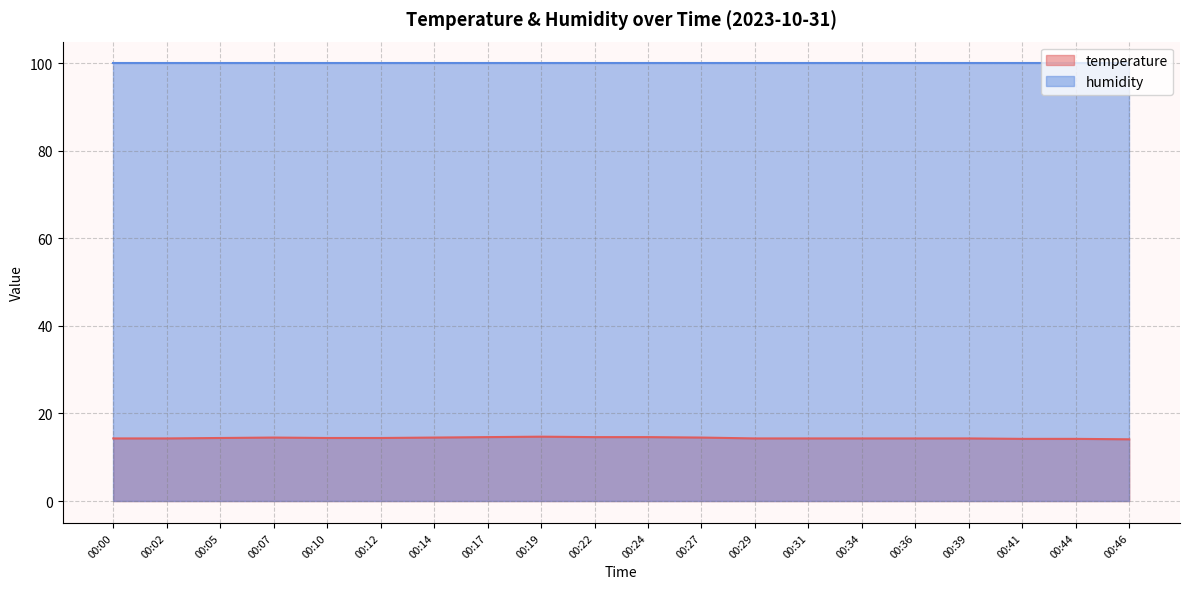

What is the maximum value shown in the chart?

99.9